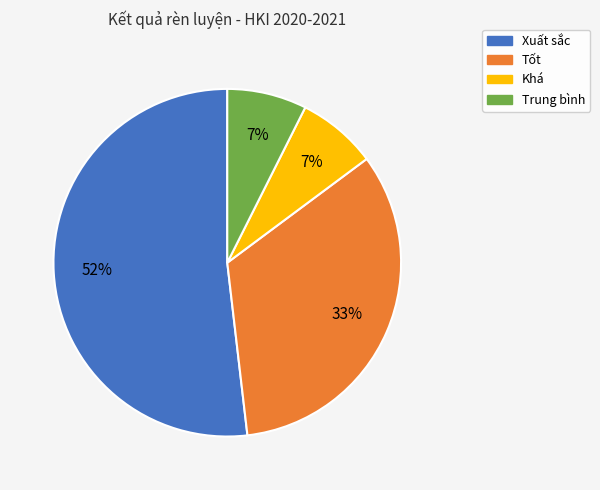

Do Xuất sắc and Khá together represent more than half of the pie?

Yes